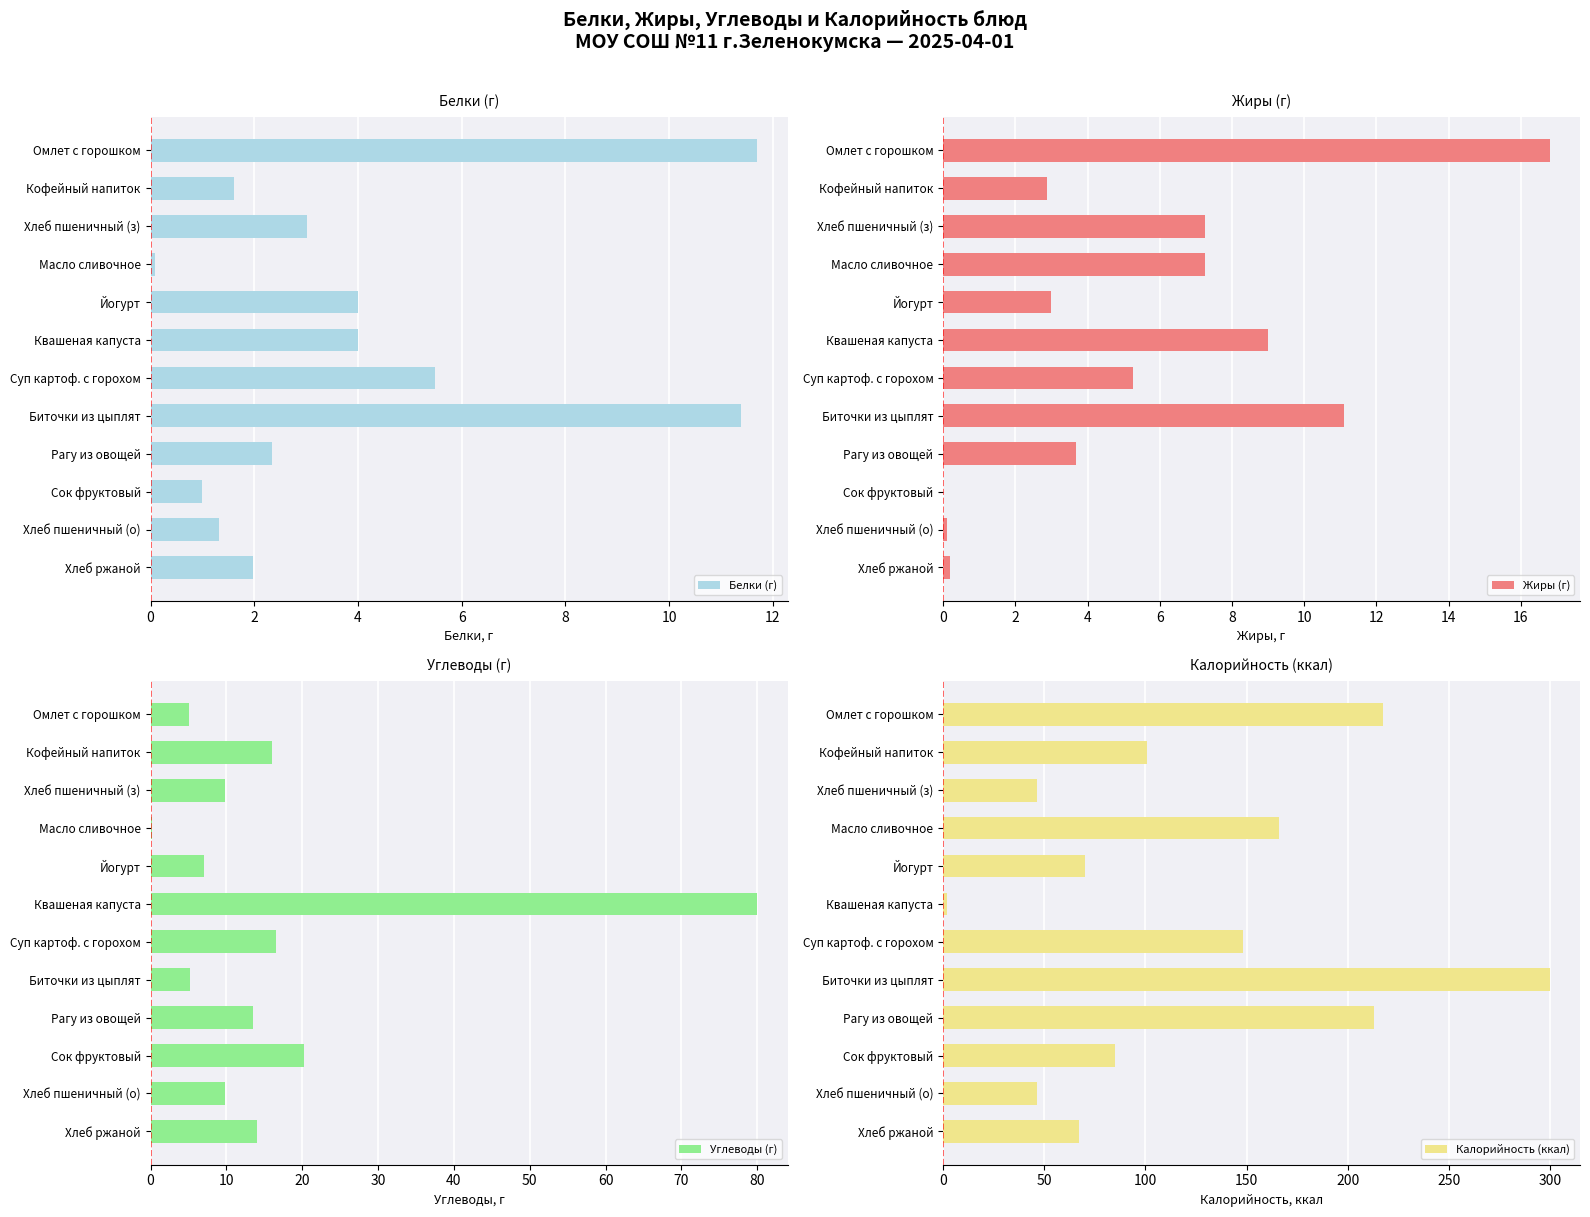

What is the sum of the Жиры (г) values at Масло сливочное and Хлеб пшеничный (з)?

14.5